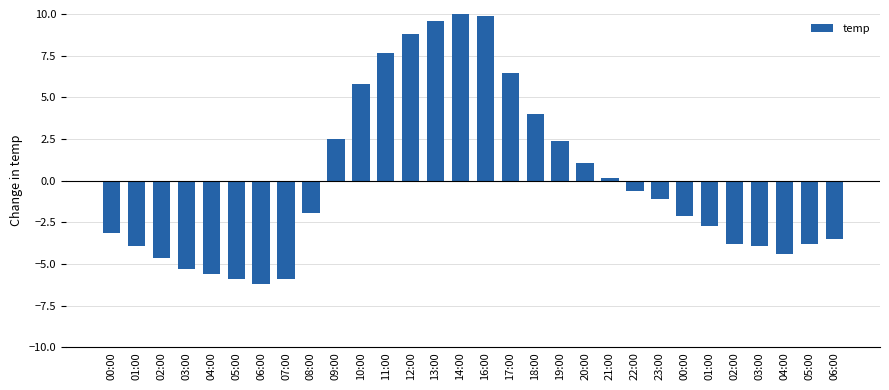

What is the change in value from 03:00 to 23:00?

+4.2